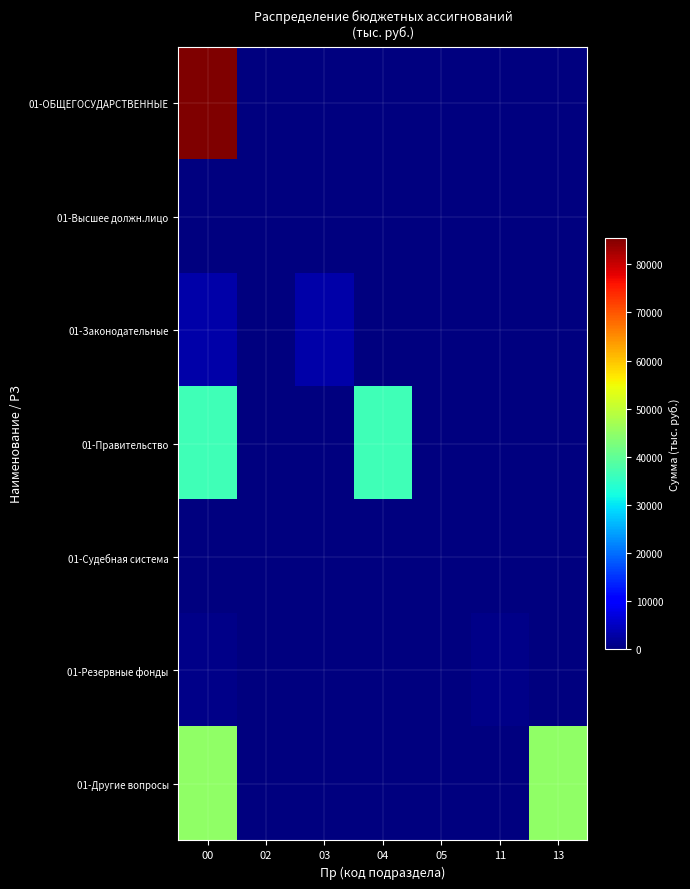

Reading right to left, extract all data points from this chart.

01-ОБЩЕГОСУДАРСТВЕННЫЕ: 13=0.0	11=0.0	05=0.0	04=0.0	03=0.0	02=0.0	00=85514.7
01-Высшее должн.лицо: 13=0.0	11=0.0	05=0.0	04=0.0	03=0.0	02=0.0	00=0.0
01-Законодательные: 13=0.0	11=0.0	05=0.0	04=0.0	03=3328.4	02=0.0	00=3328.4
01-Правительство: 13=0.0	11=0.0	05=0.0	04=36481.1	03=0.0	02=0.0	00=36481.1
01-Судебная система: 13=0.0	11=0.0	05=13.3	04=0.0	03=0.0	02=0.0	00=13.3
01-Резервные фонды: 13=0.0	11=794.0	05=0.0	04=0.0	03=0.0	02=0.0	00=794.0
01-Другие вопросы: 13=44897.9	11=0.0	05=0.0	04=0.0	03=0.0	02=0.0	00=44897.9